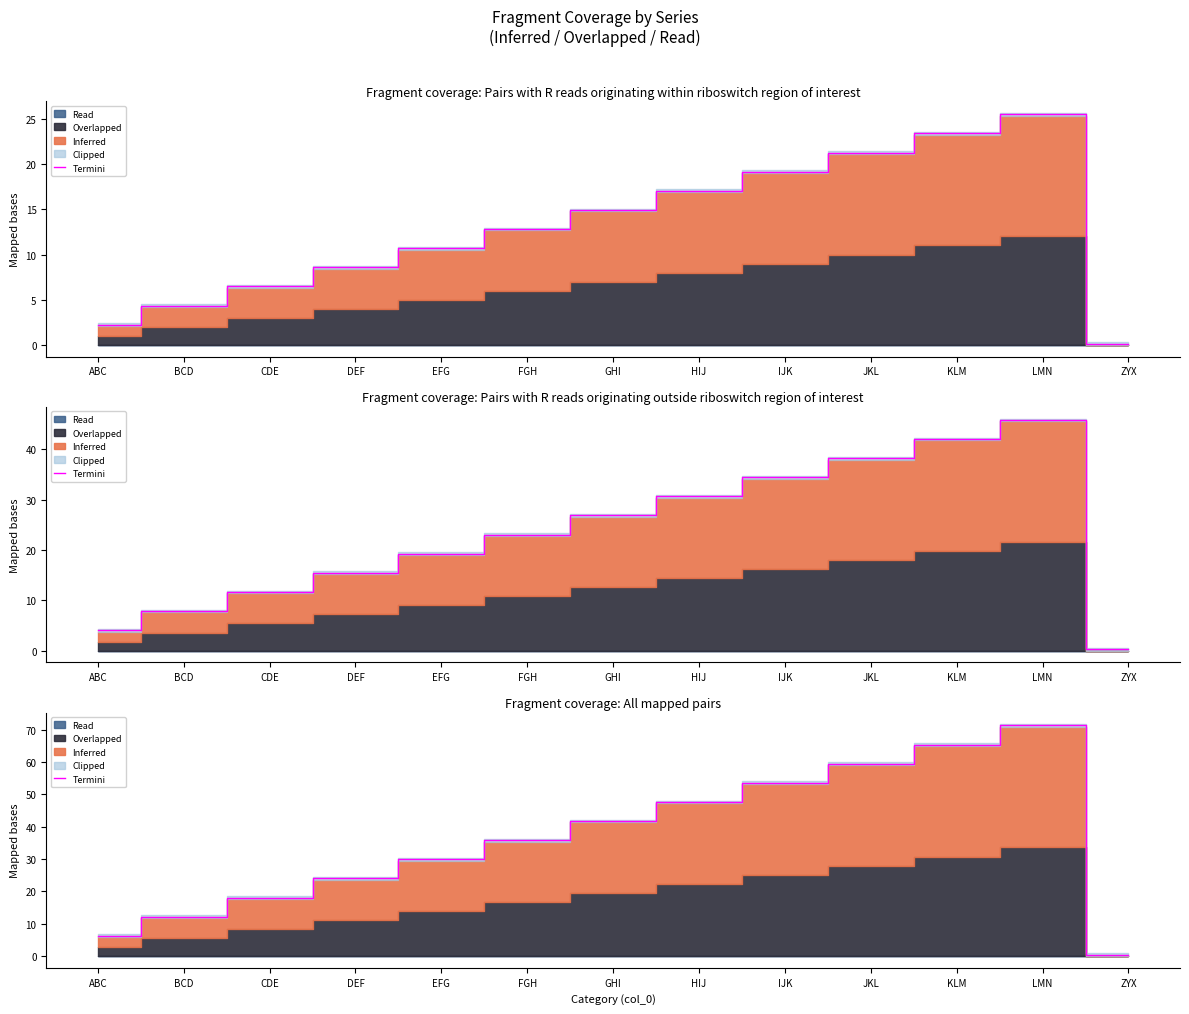

What position from the left is HIJ?

8